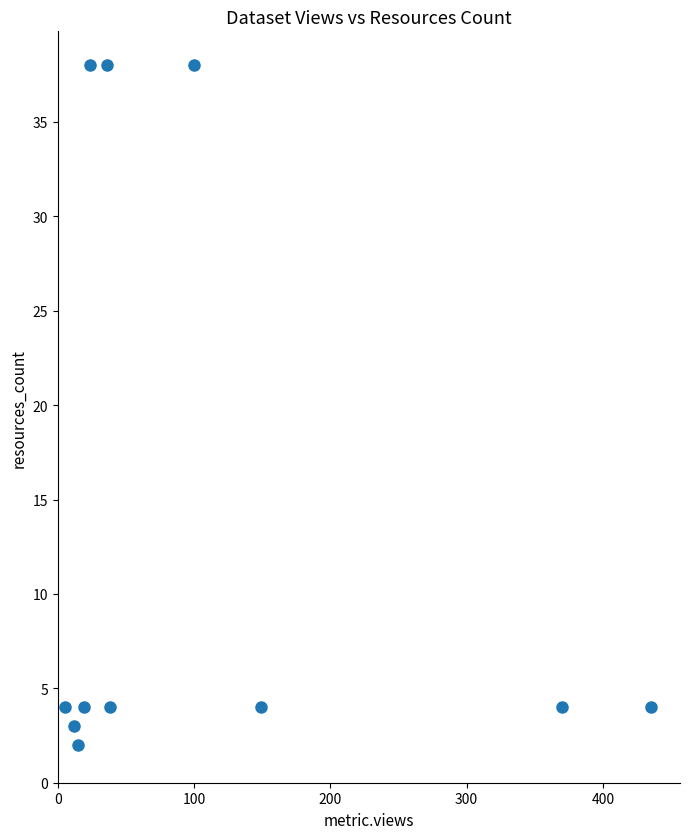

What is the range of X values (max minus min)?

430